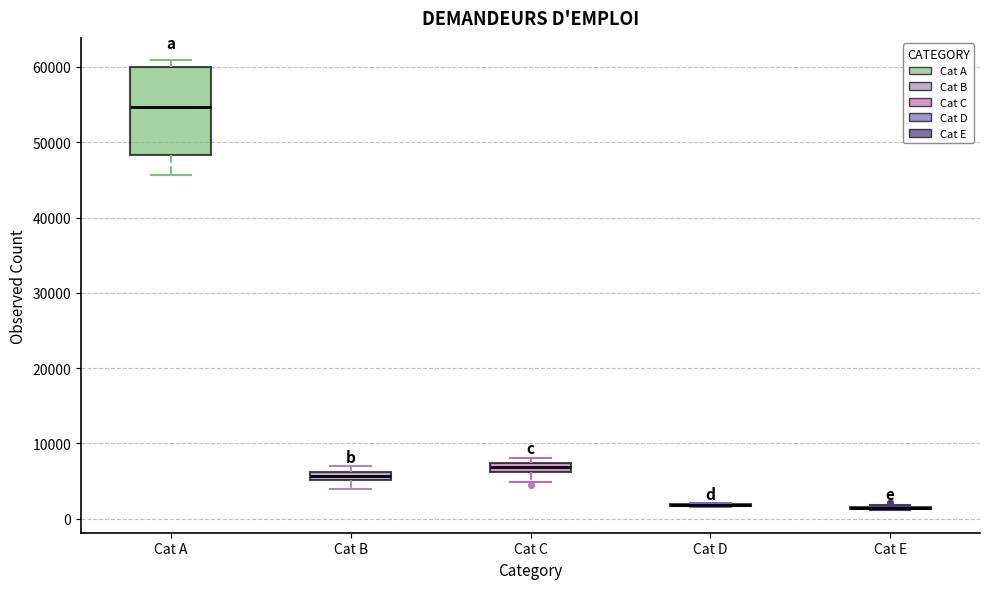

Which box is the tallest, from its lower edge to its upper edge?

Cat A